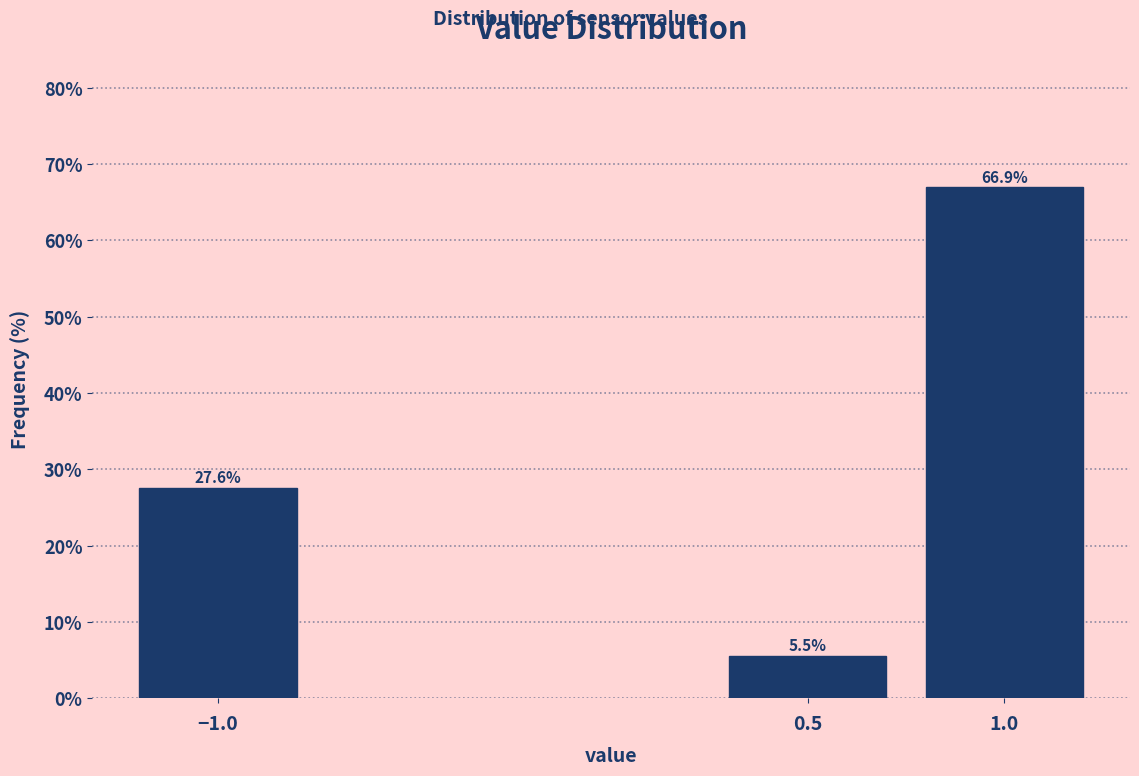

Reading left to right, list all the values displayed in this chart.

−1.0=27.6	0.5=5.5	1.0=66.9